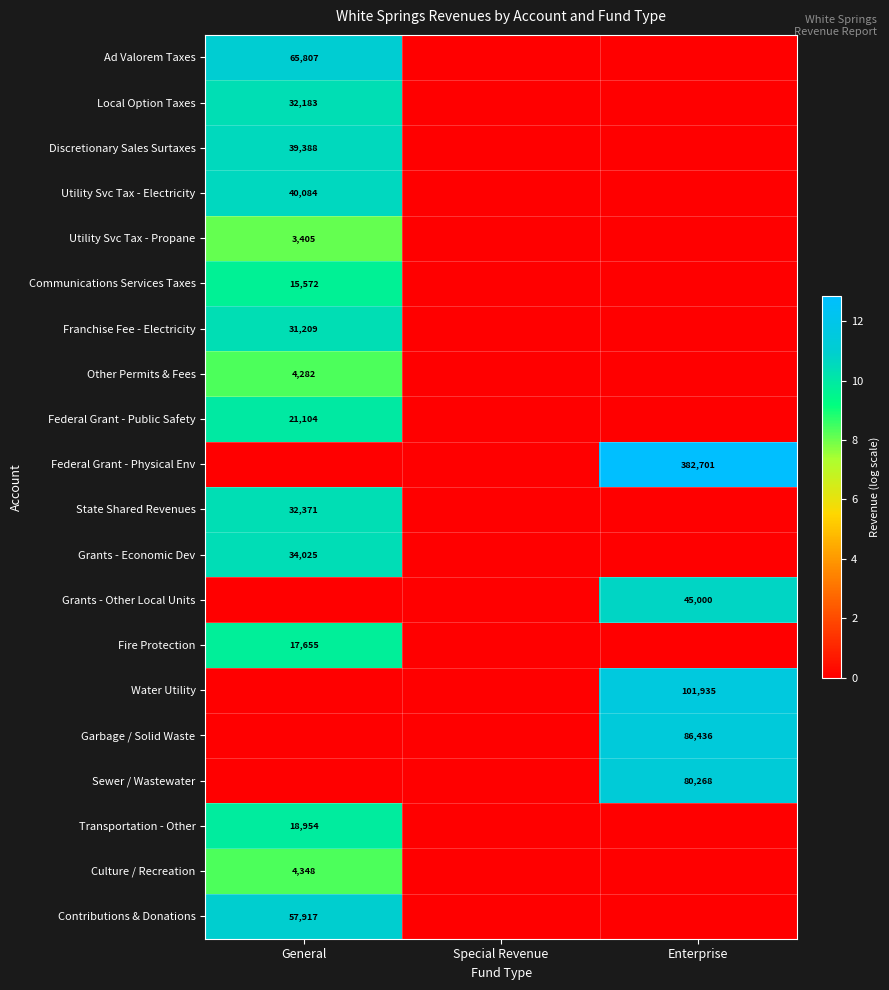

The value of Sewer / Wastewater at Enterprise is 80268. True or false?

True